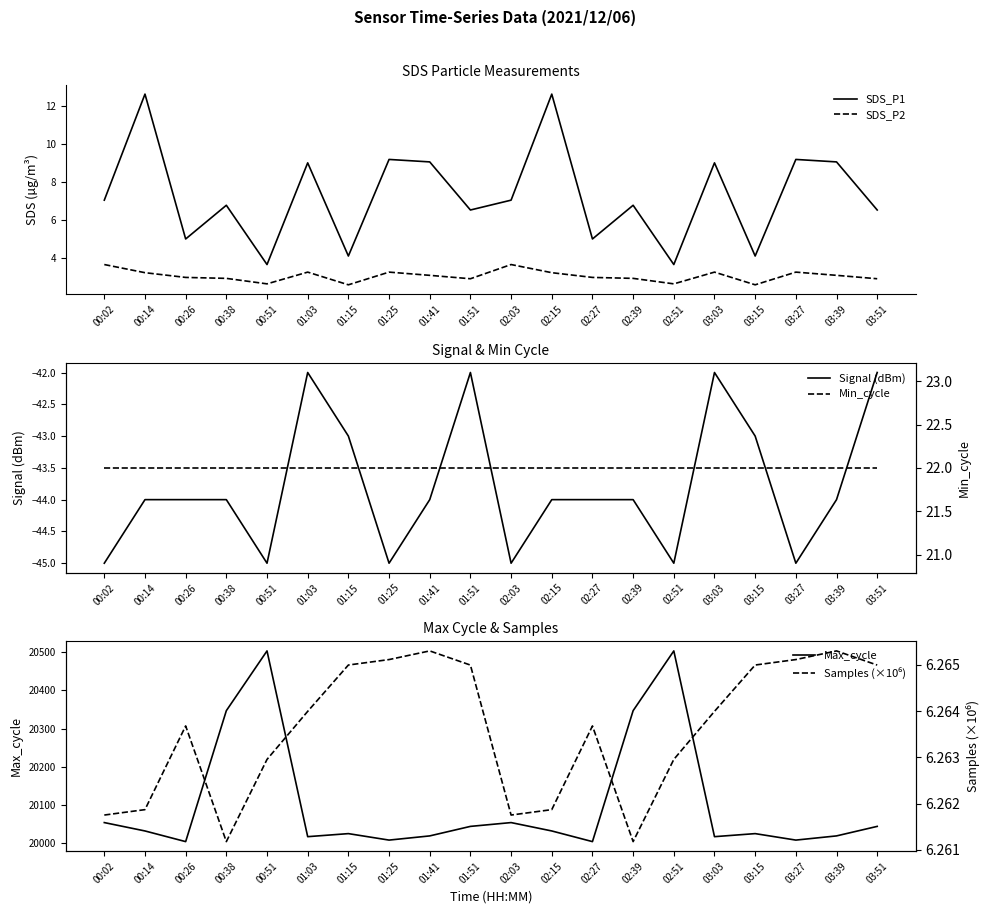

What position from the right is 00:38?

17